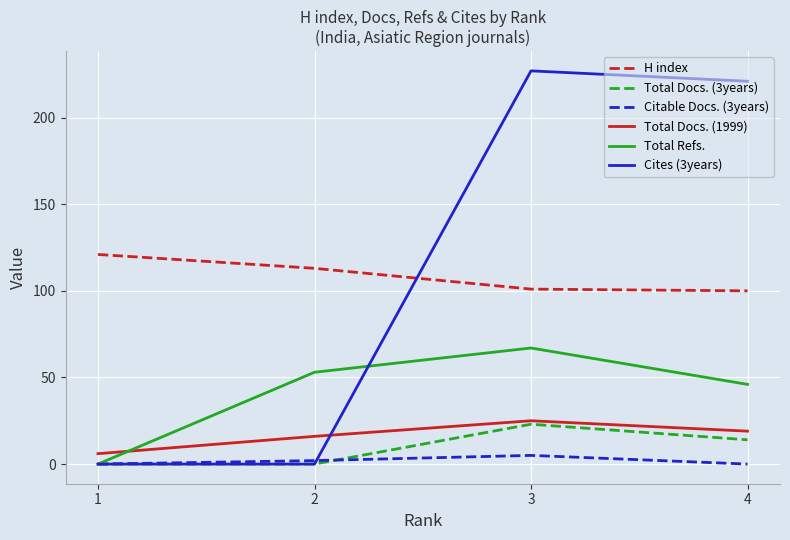

True or false: Total Refs. and H index intersect in this chart.

False